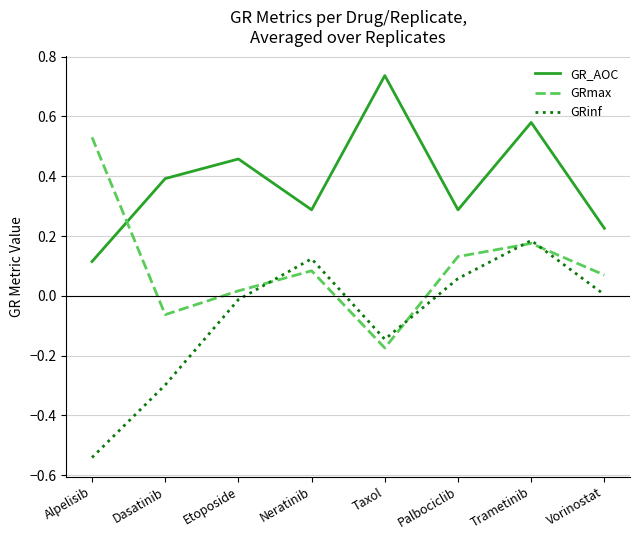

Which category has the highest value in the GRmax series?

Alpelisib